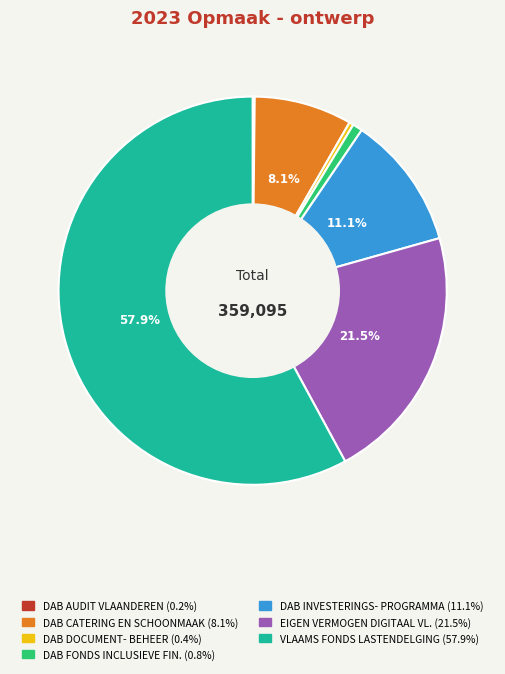

Is there any slice that represents more than half of the pie?

Yes